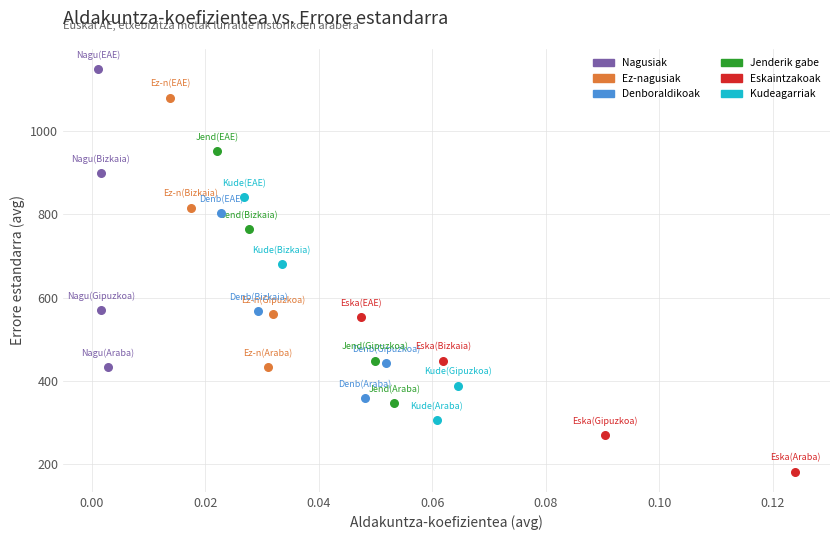

Which series reaches the maximum Y coordinate?

Nagusiak